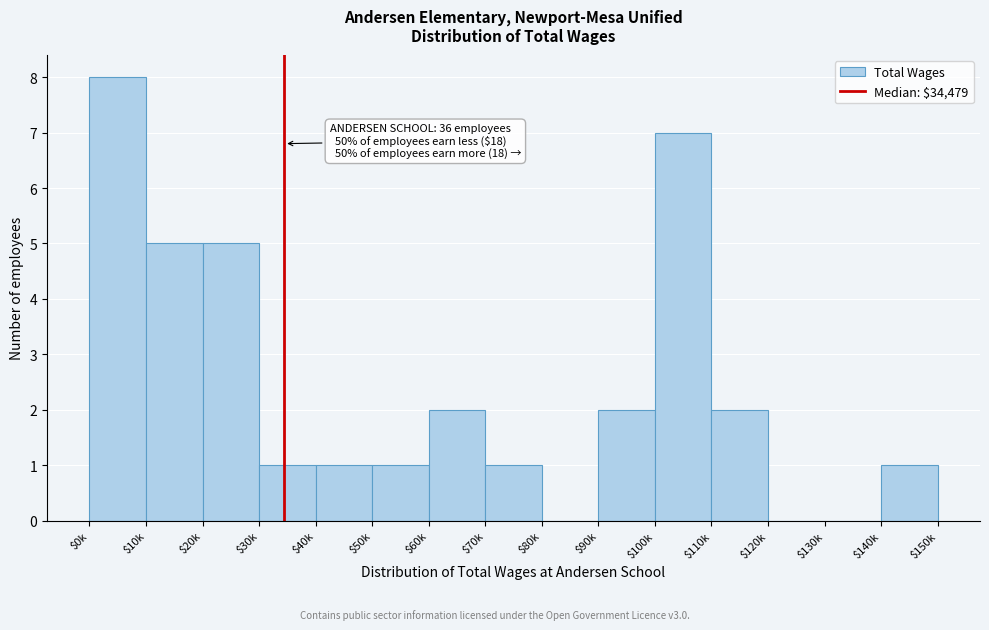

What is the approximate value at $100k?

7